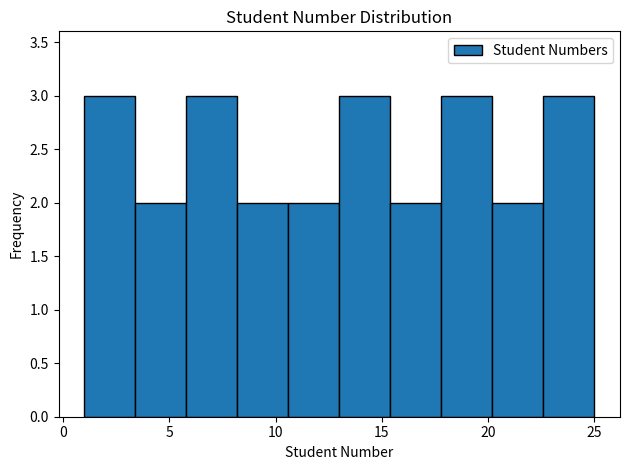

Reading left to right, list every bar in this chart as the range it spans on the x-axis followed by its height. Neither the bar edges nor the heights are printed on the chart, so give them approximately, as read against the axes.

1.0 to 3.4: 3
3.4 to 5.8: 2
5.8 to 8.2: 3
8.2 to 10.6: 2
10.6 to 13.0: 2
13.0 to 15.4: 3
15.4 to 17.8: 2
17.8 to 20.2: 3
20.2 to 22.6: 2
22.6 to 25.0: 3